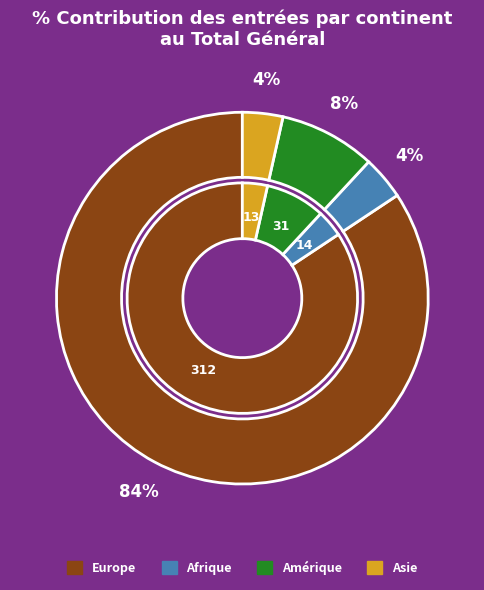

Which category has the biggest portion of the pie?

Europe